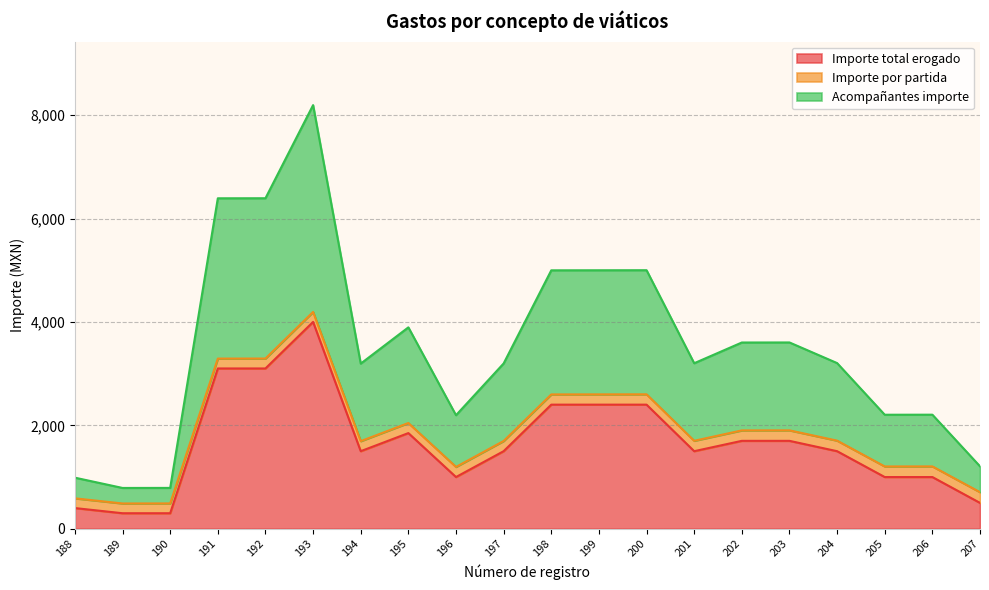

Which category has the highest value across all series?

193